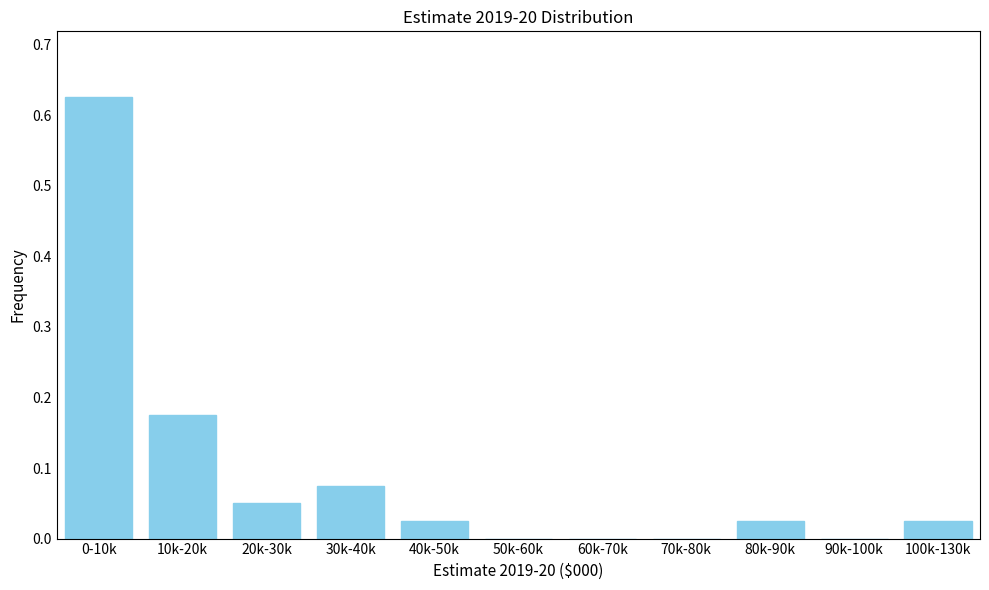

The chart shows a value of 0.3 at 10k-20k. True or false?

False